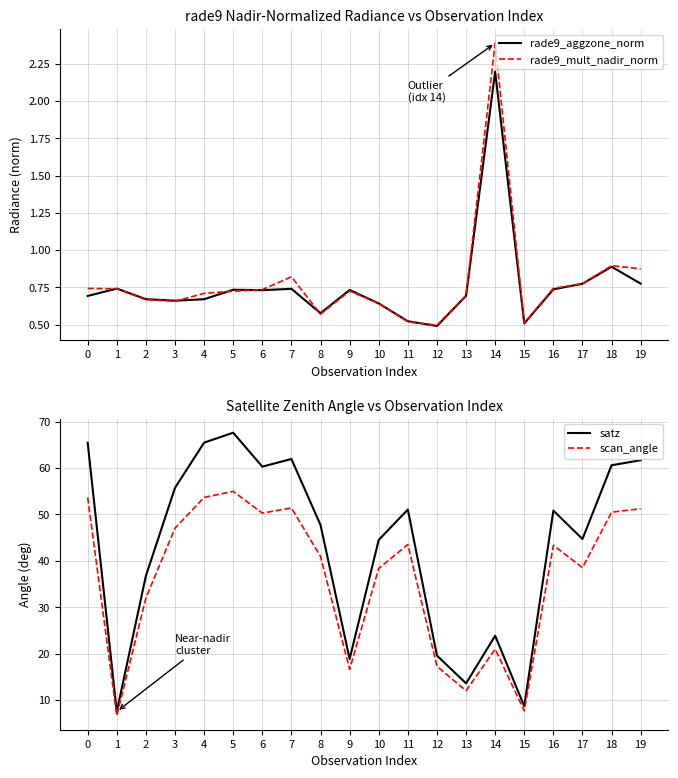

True or false: satz and rade9_aggzone_norm intersect in this chart.

False